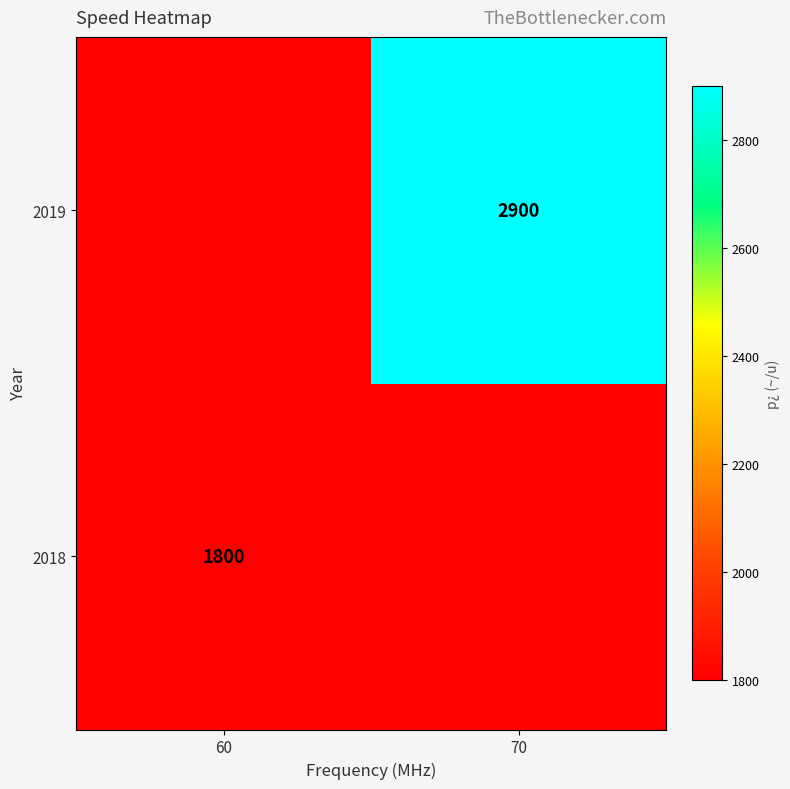

Is the value of 2018 at 60 greater than the value of 2019 at 70?

No